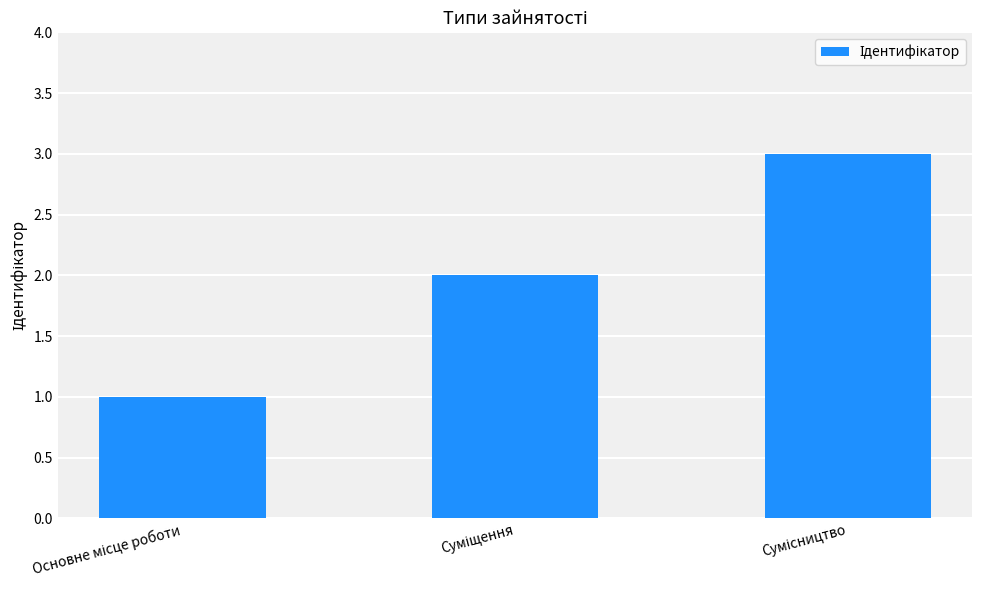

What is the maximum value shown in the chart?

3